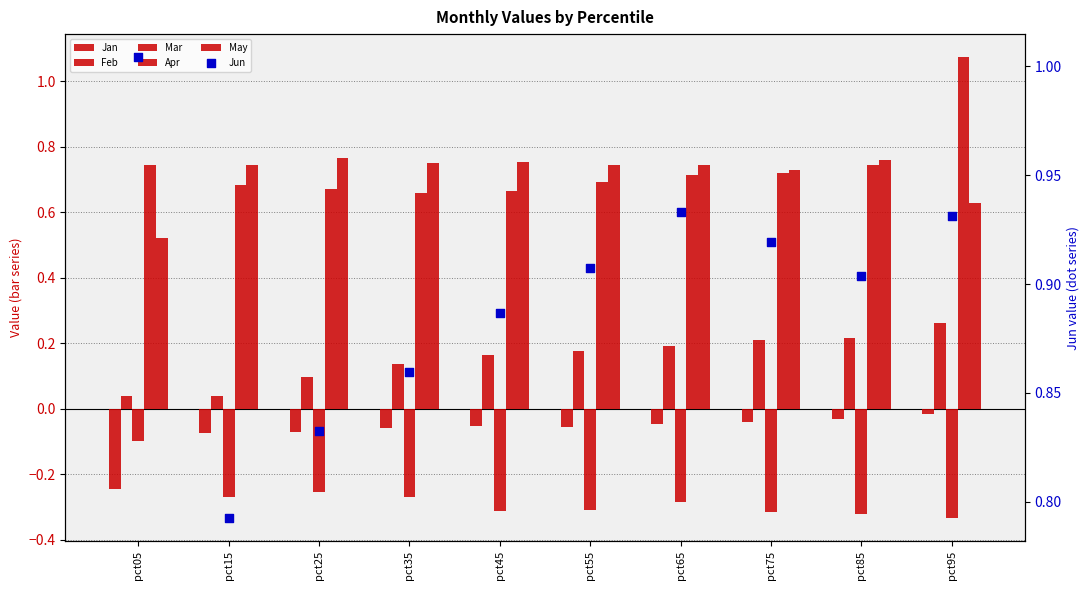

What are all the series names shown in the legend?

Jan, Feb, Mar, Apr, May, Jun